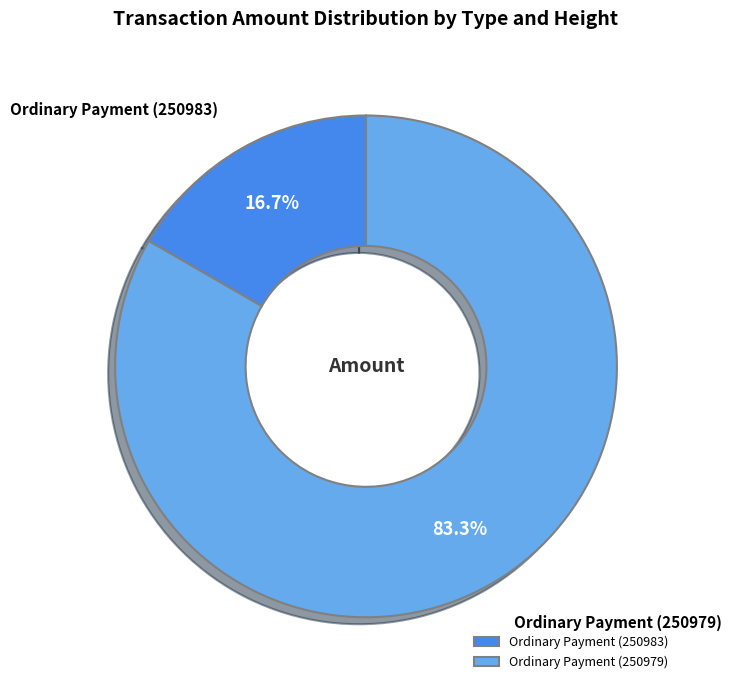

Between Ordinary Payment (250983) and Ordinary Payment (250979), which is larger?

Ordinary Payment (250979)